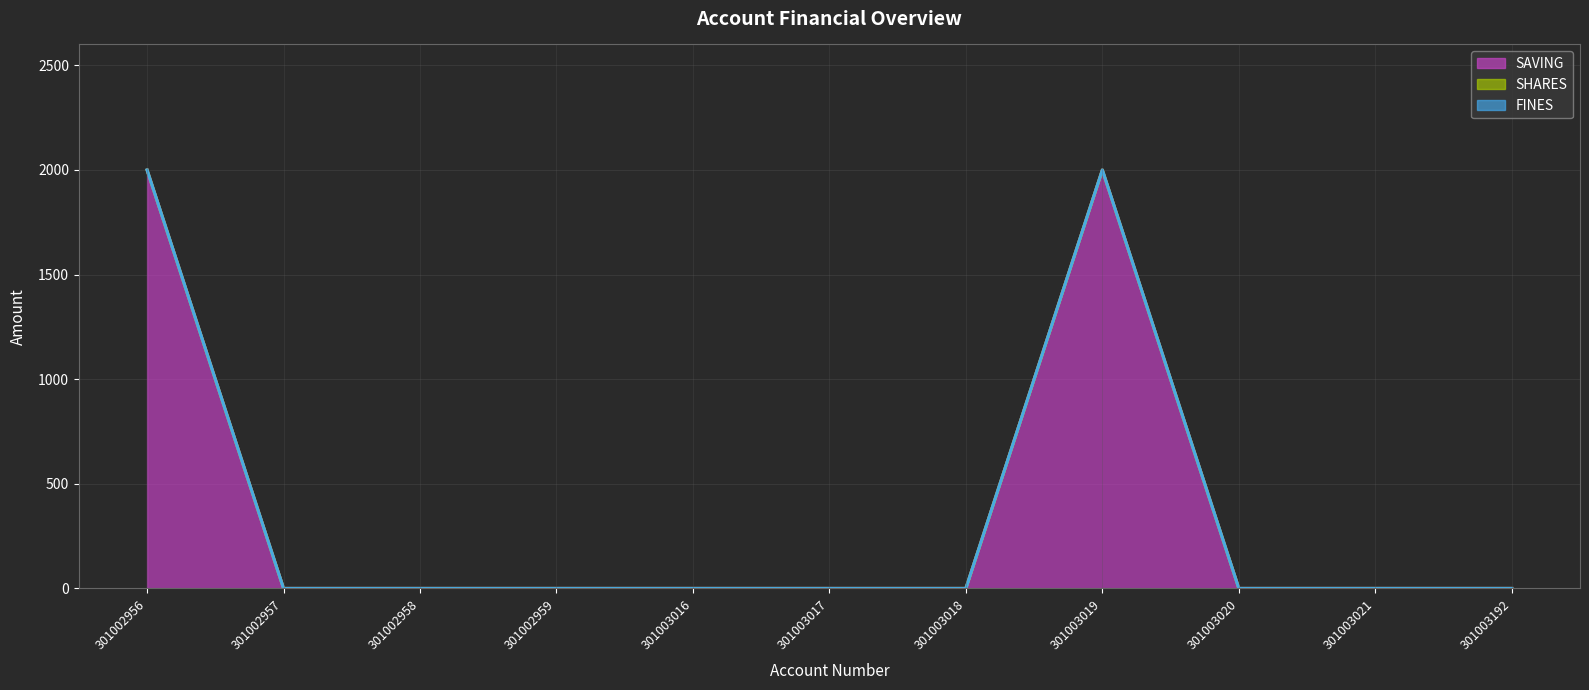

What is the difference between the maximum and minimum values in the SAVING series?

2000